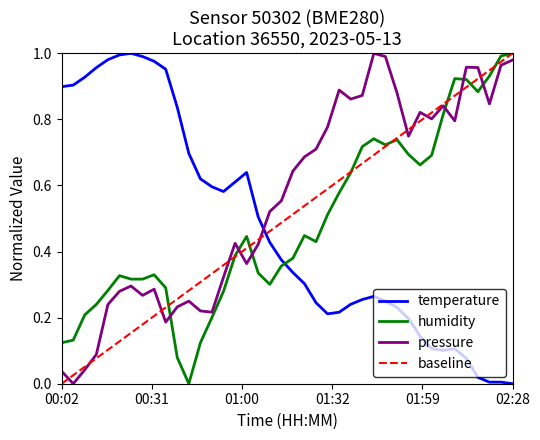

At which category does humidity reach its first local peak?

00:21